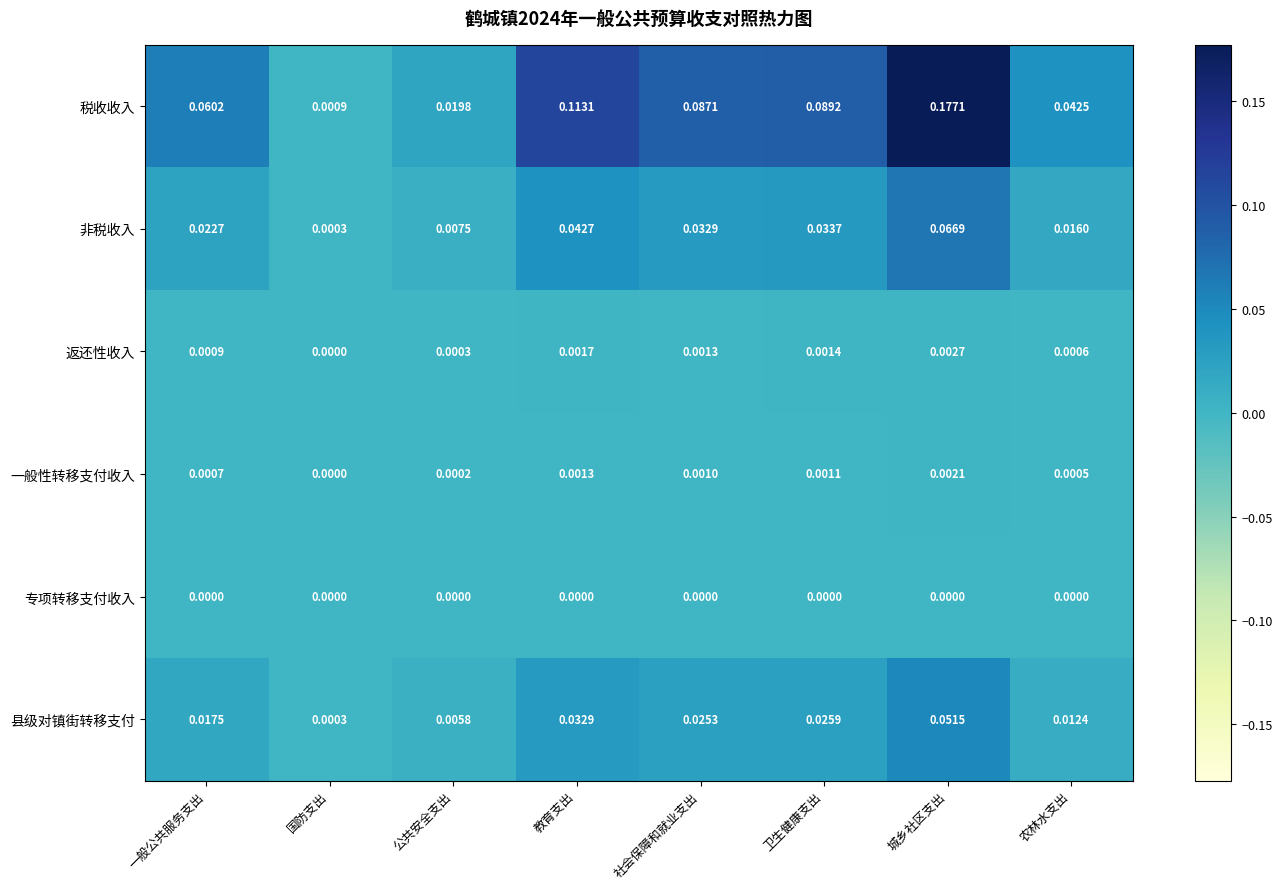

Which series has the widest spread of values?

税收收入